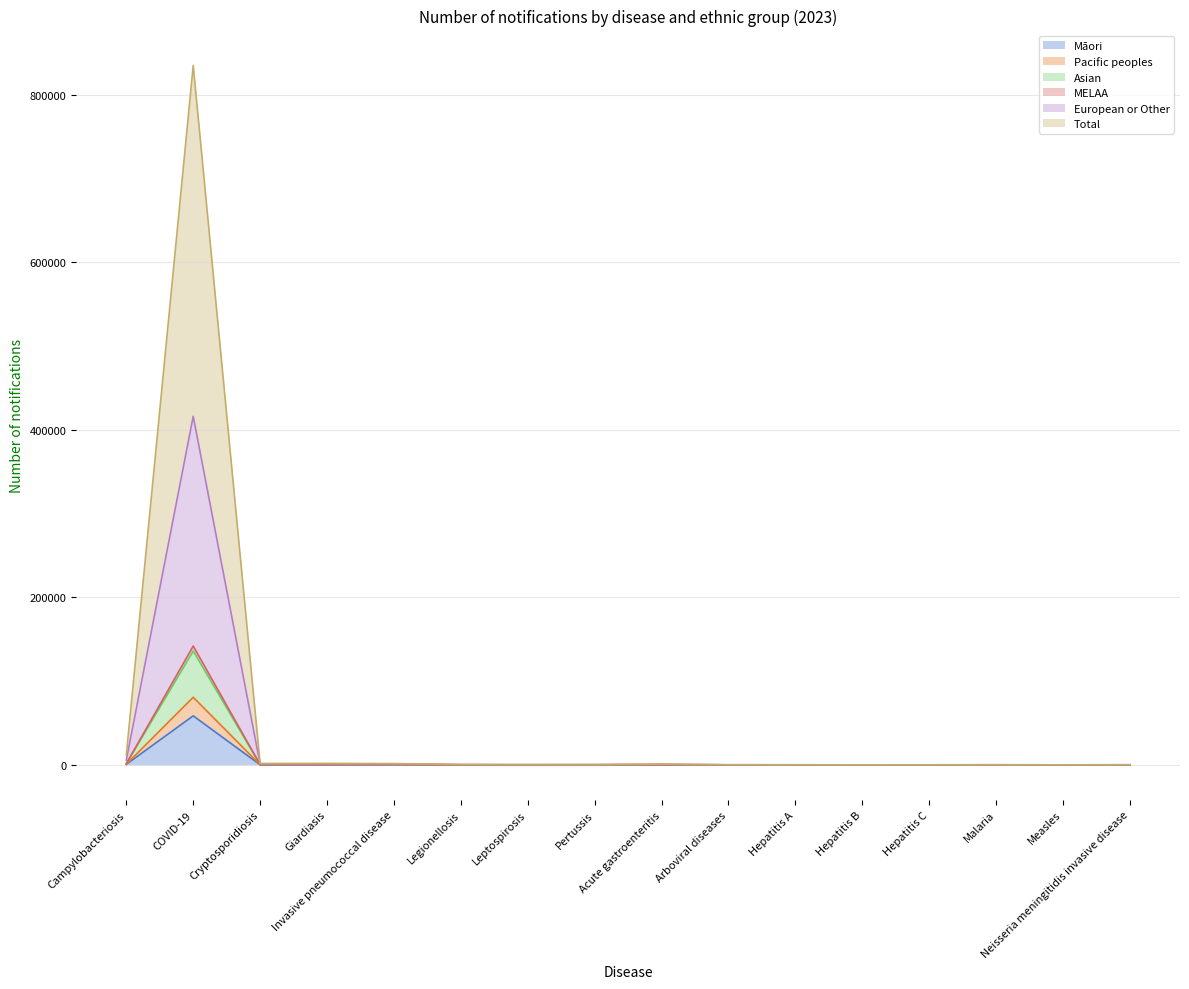

Rank the categories by European or Other value from lowest to highest.

Measles, Hepatitis B, Hepatitis C, Hepatitis A, Malaria, Neisseria meningitidis invasive disease, Arboviral diseases, Pertussis, Leptospirosis, Legionellosis, Acute gastroenteritis, Invasive pneumococcal disease, Cryptosporidiosis, Giardiasis, Campylobacteriosis, COVID-19